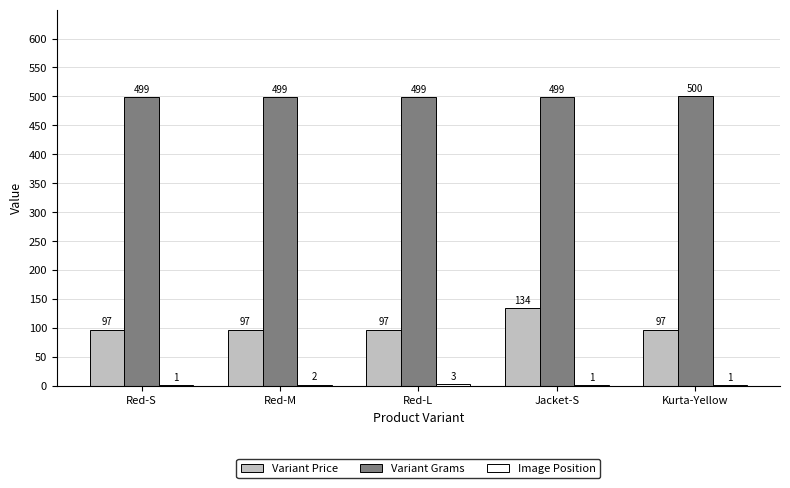

At which category is the sum across all series the highest?

Jacket-S